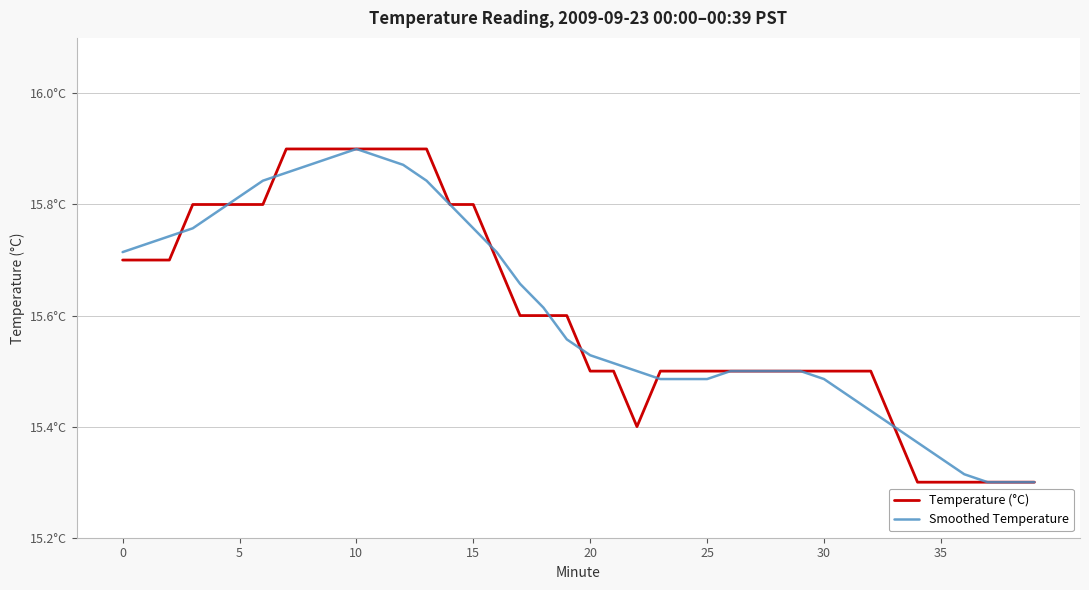

Does the chart display data point markers on the line(s)?

No